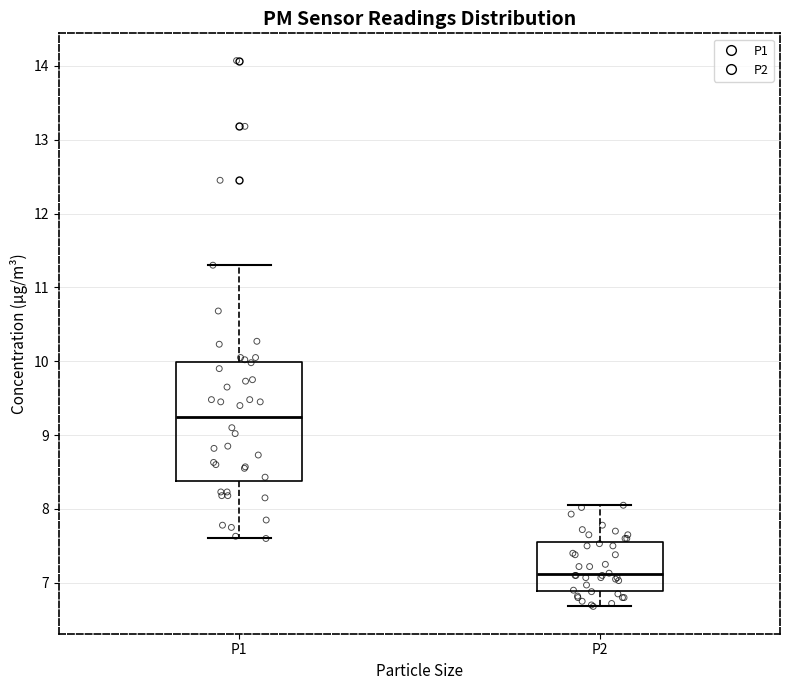

Which box is the tallest, from its lower edge to its upper edge?

P1